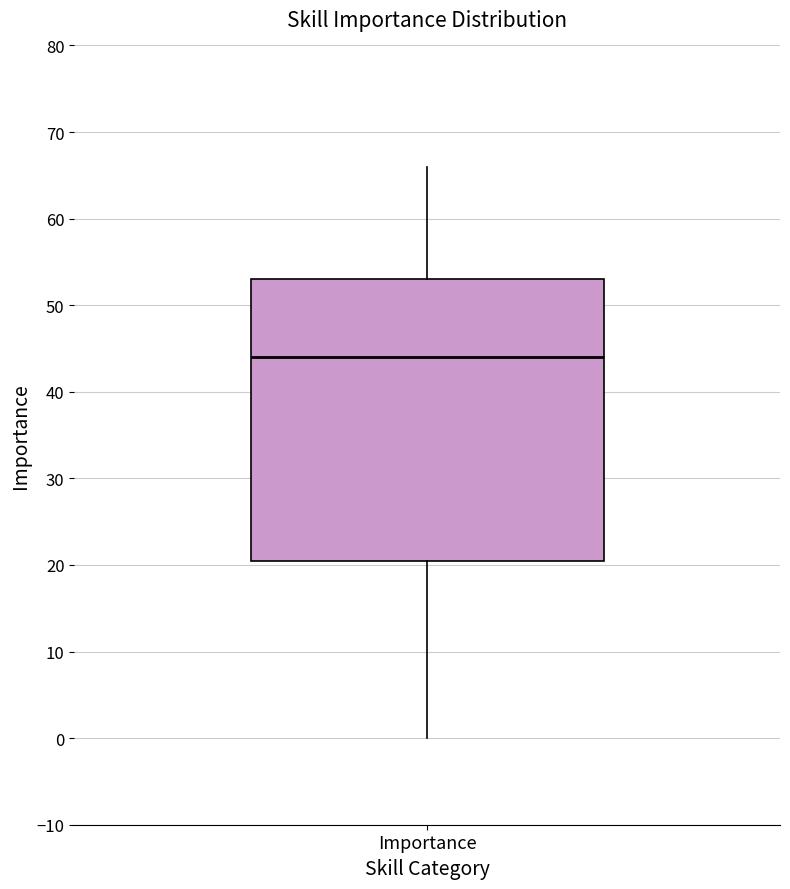

Where is the upper edge of the box for Importance on the y-axis? The values are not printed on the chart, so give them approximately, as read against the axis.

53